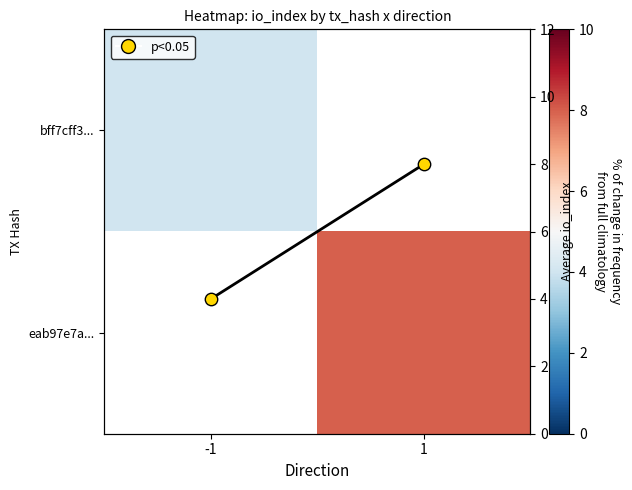

The io_index trend series shows 8.0 at 1. True or false?

True